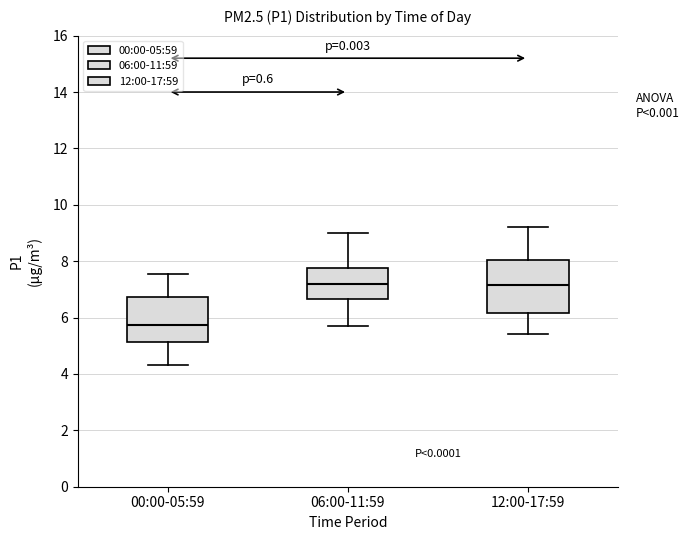

Reading left to right, read every box against the y-axis: the position of its median line, the range the box covers, and the ends of its whiskers. The values are not printed on the chart, so give them approximately, as read against the axis.

00:00-05:59: median 5.8, box 5.2 to 6.8, whiskers 4.4 to 7.6
06:00-11:59: median 7.2, box 6.6 to 7.8, whiskers 5.8 to 9.0
12:00-17:59: median 7.2, box 6.2 to 8.0, whiskers 5.4 to 9.2